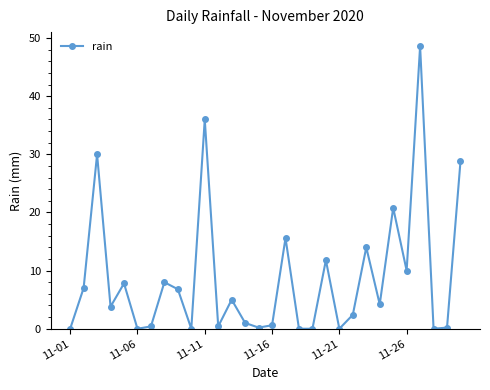

What is the difference between the maximum and minimum values?

48.6